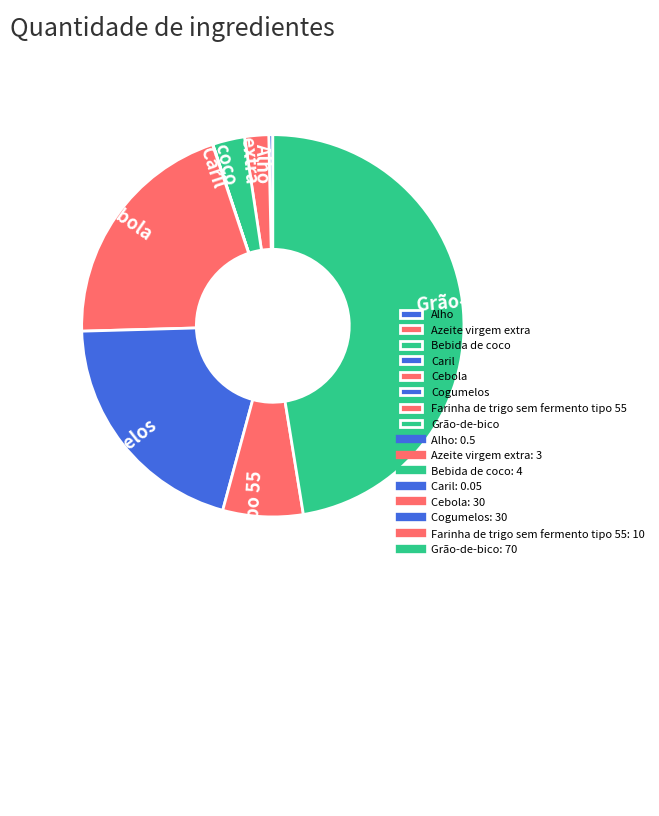

Combined, do Cogumelos and Grão-de-bico account for over 50%?

Yes